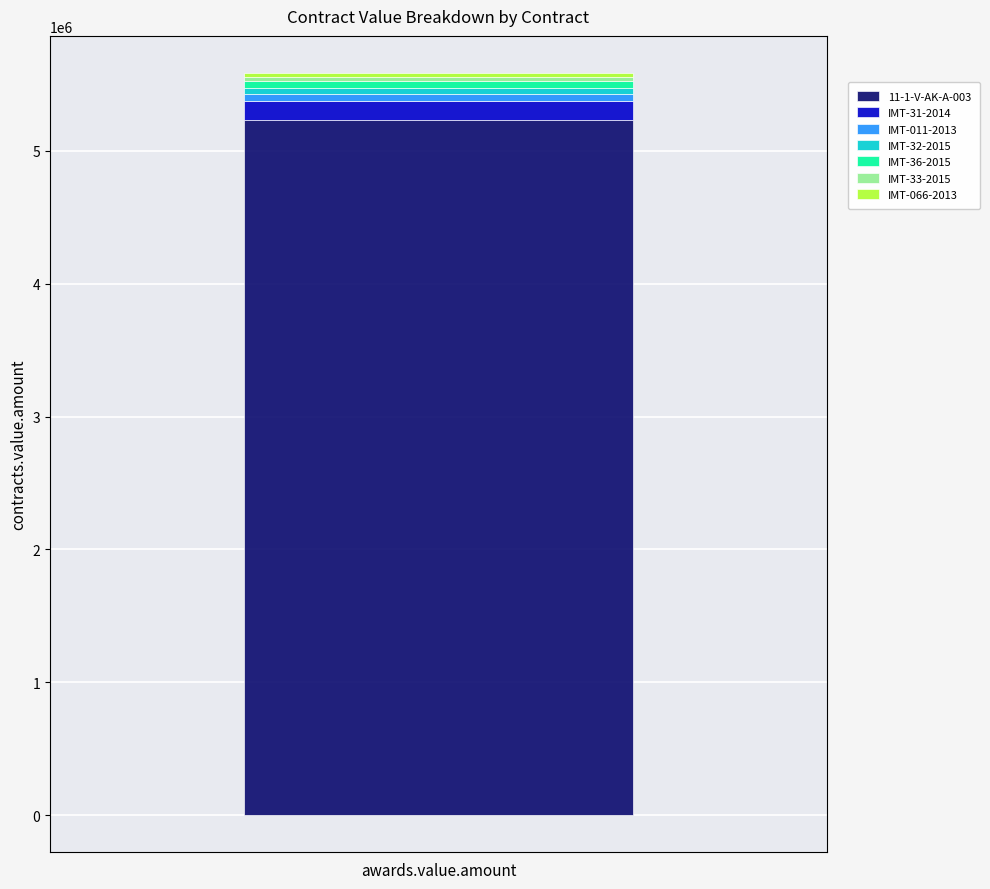

What is the highest value of the 11-1-V-AK-A-003 series?

5229249.4